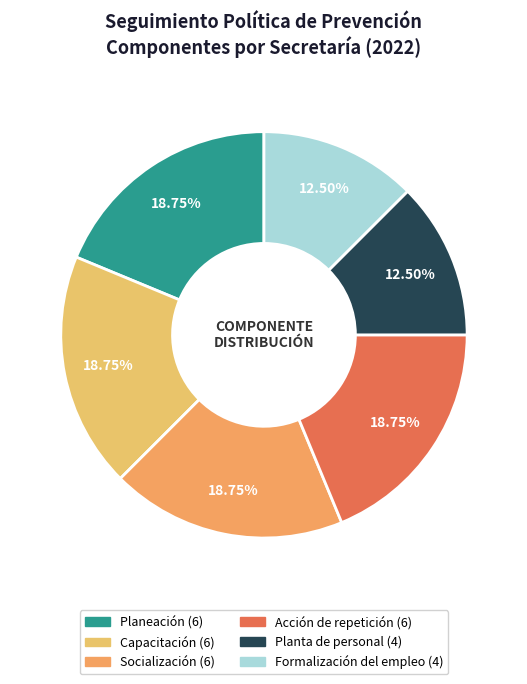

To the nearest percent, what is the average slice percentage?

17%